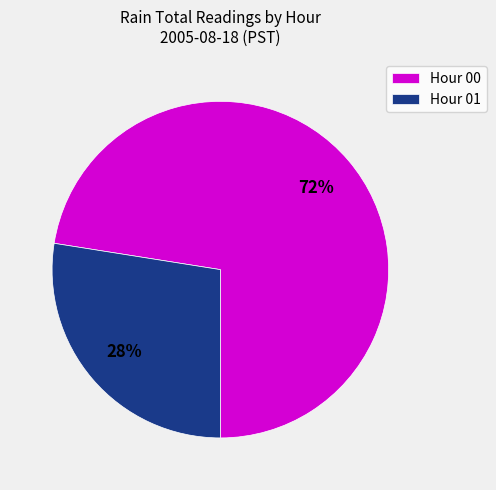

Is it true that Hour 01 is 40% of the pie?

False